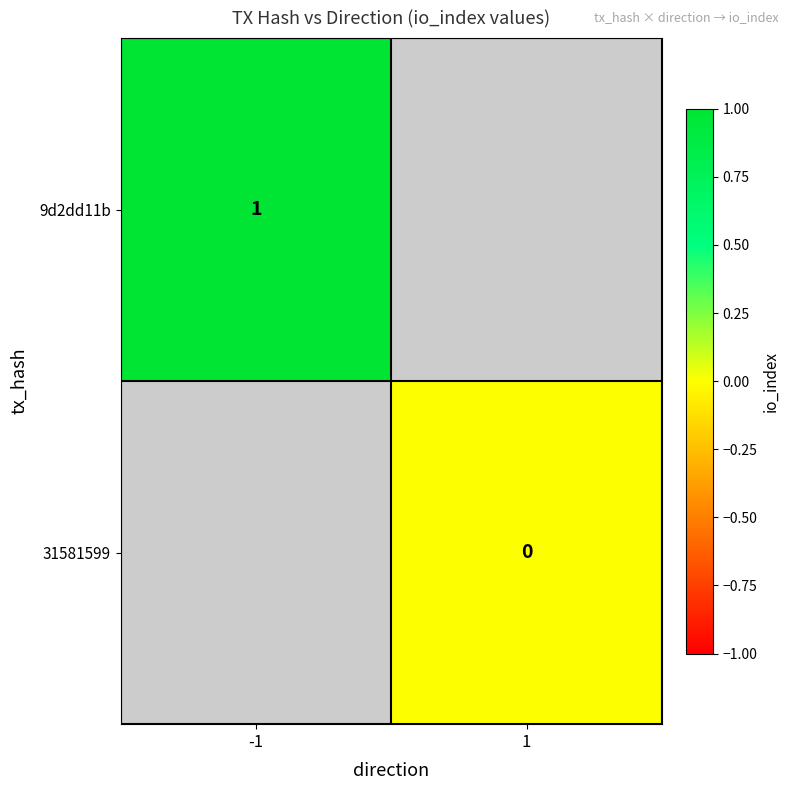

Is it true that 9d2dd11b equals 1 at -1?

True